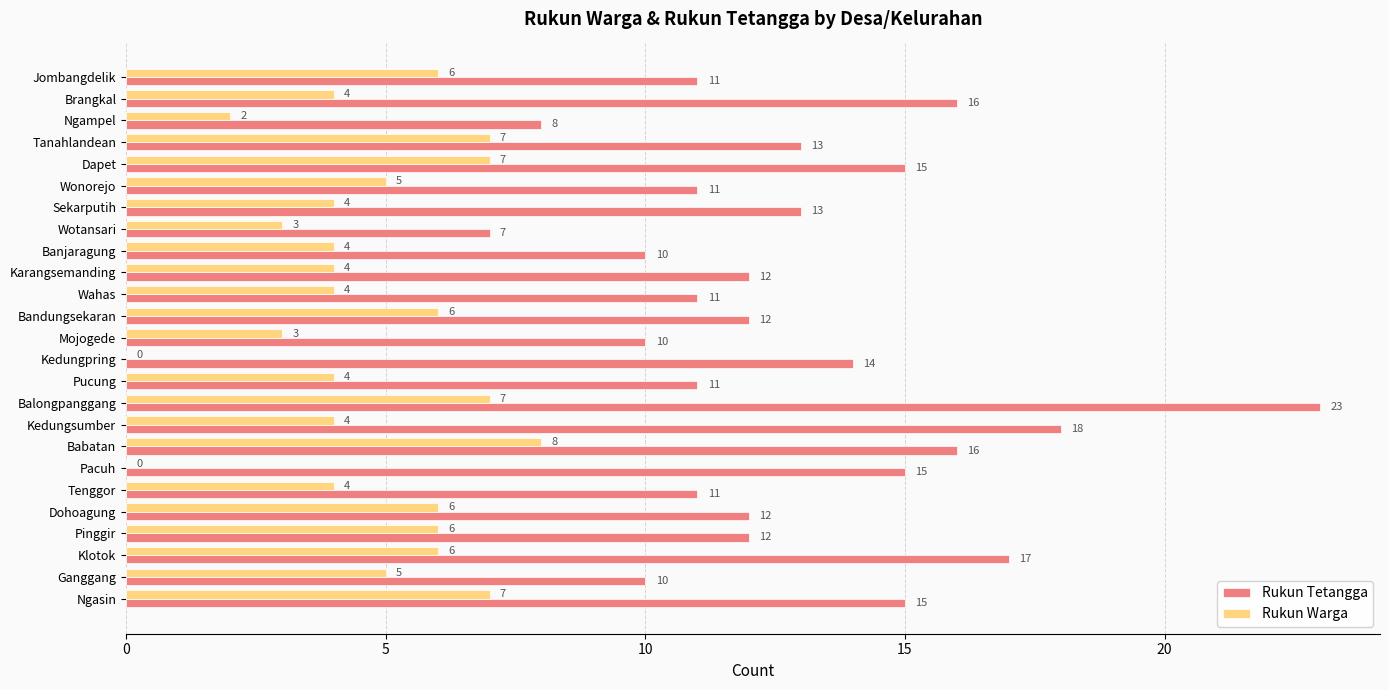

How many series are shown in this chart?

2